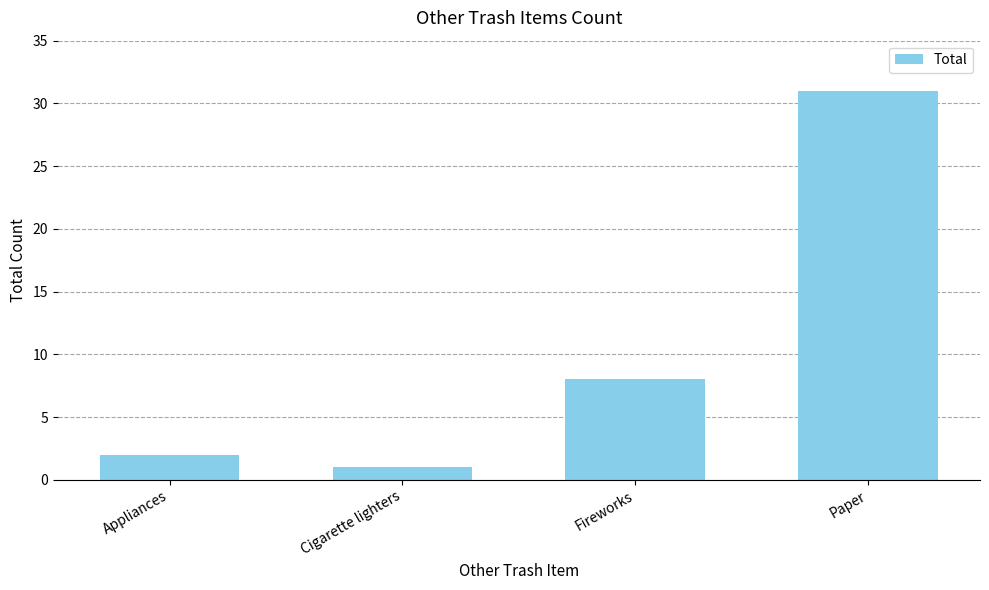

Reading left to right, transcribe all the data shown in this chart.

Appliances=2	Cigarette lighters=1	Fireworks=8	Paper=31